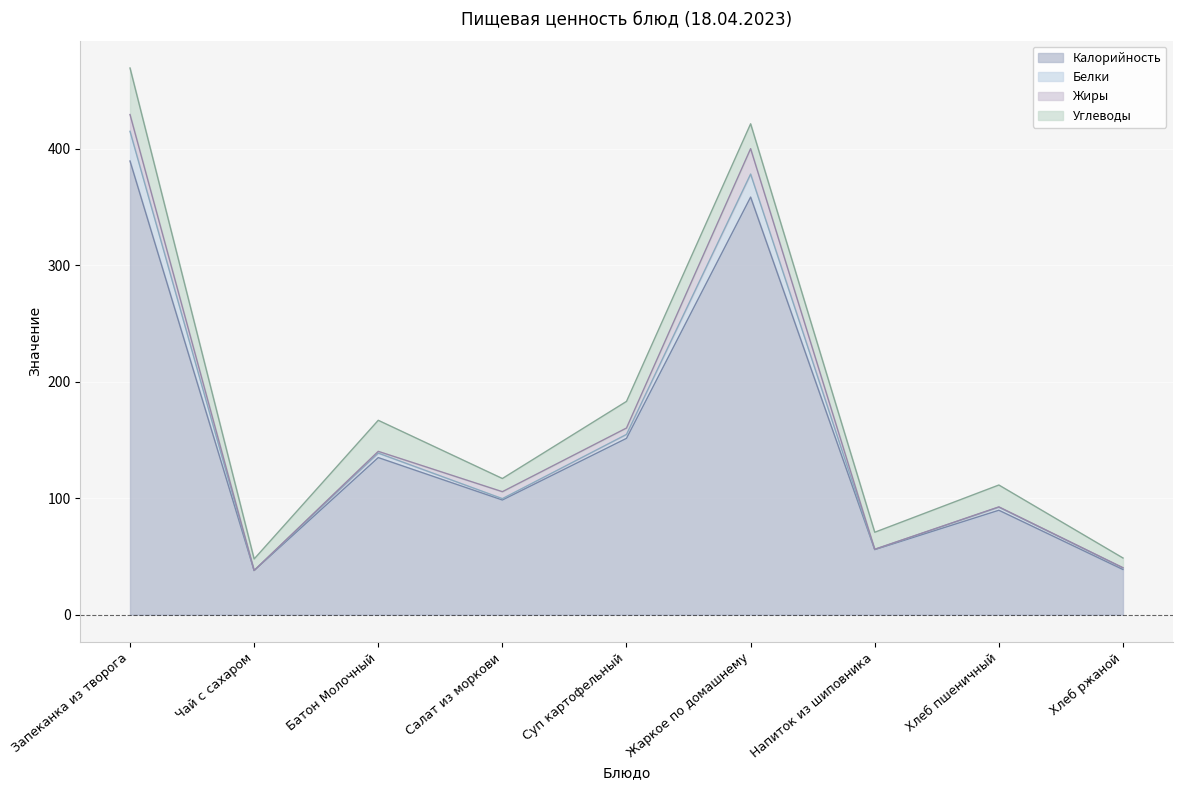

What is the approximate value of Белки at Жаркое по домашнему?

378.1